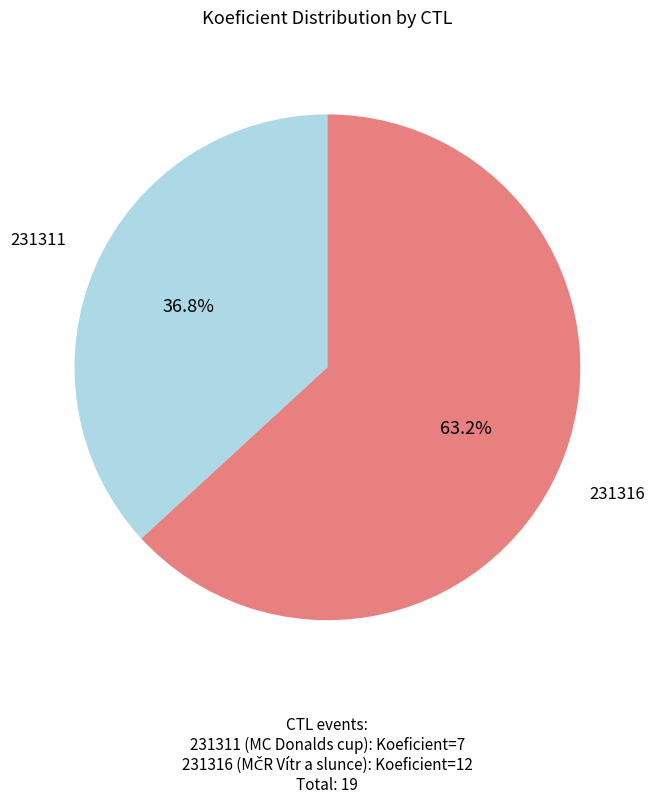

What is the smallest slice in the pie chart?

231311